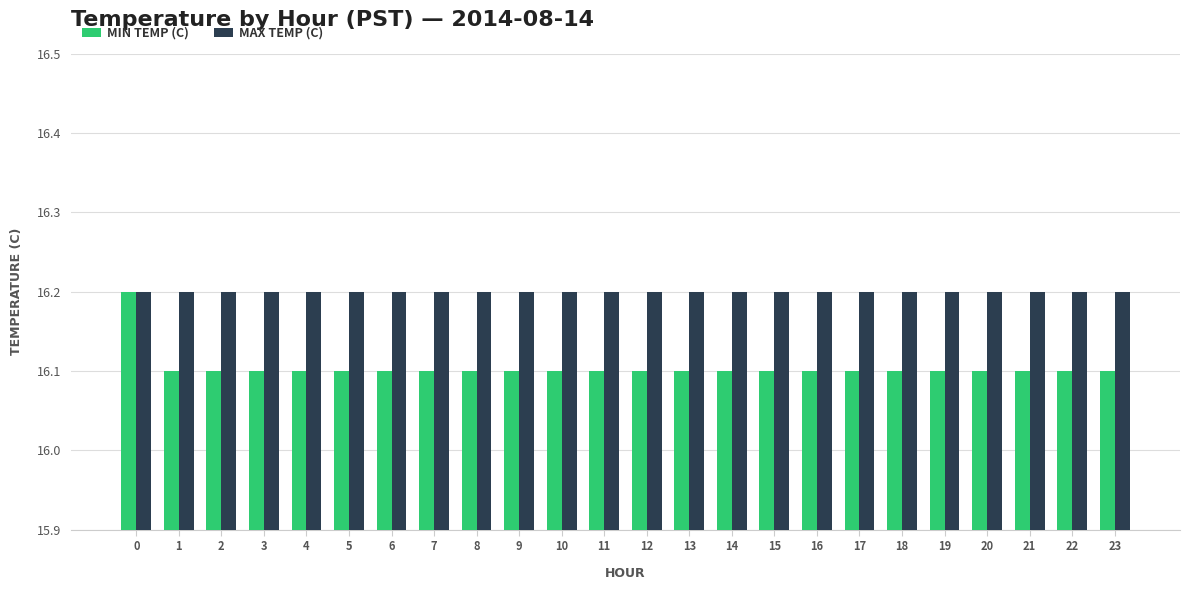

What is the minimum value shown in the chart?

16.1